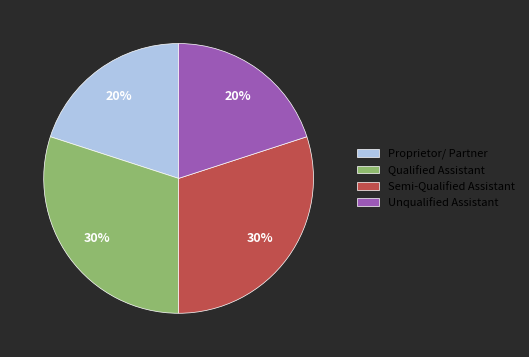

To the nearest percent, what is the average slice percentage?

25%